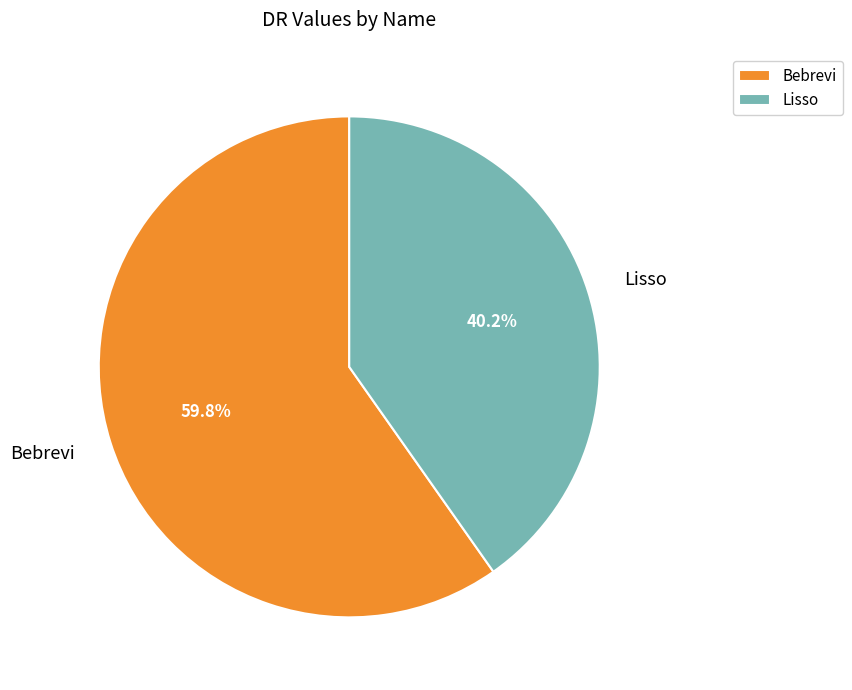

Between Lisso and Bebrevi, which is larger?

Bebrevi